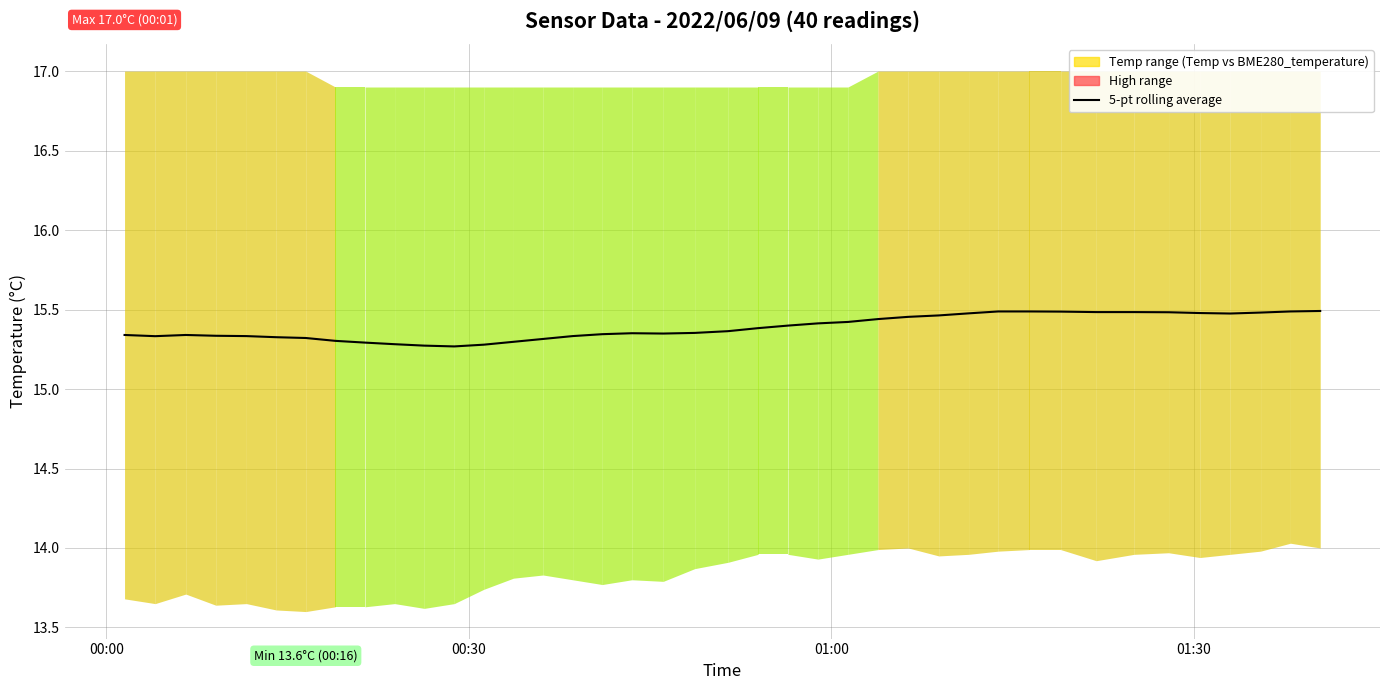

Is it true that the value at 31 is 3.8?

False